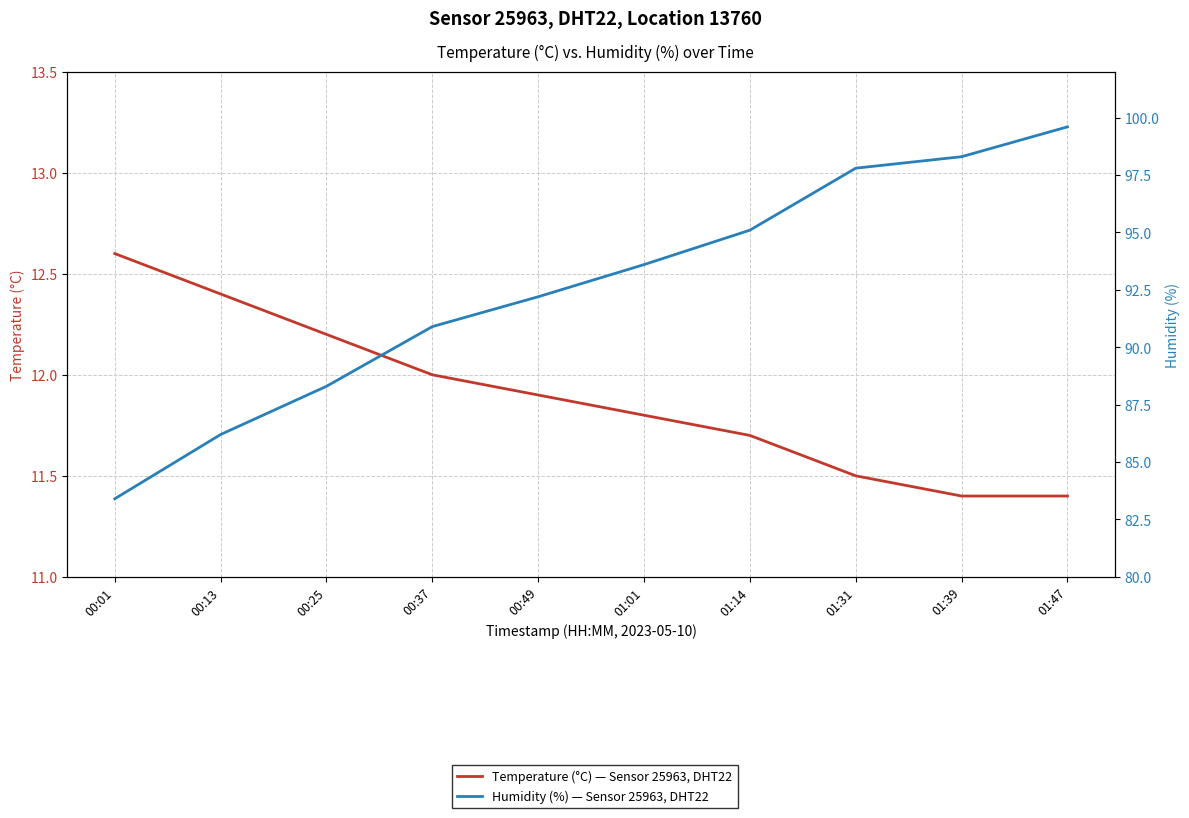

True or false: Temperature (°C) — Sensor 25963, DHT22 and Humidity (%) — Sensor 25963, DHT22 cross at least once.

False